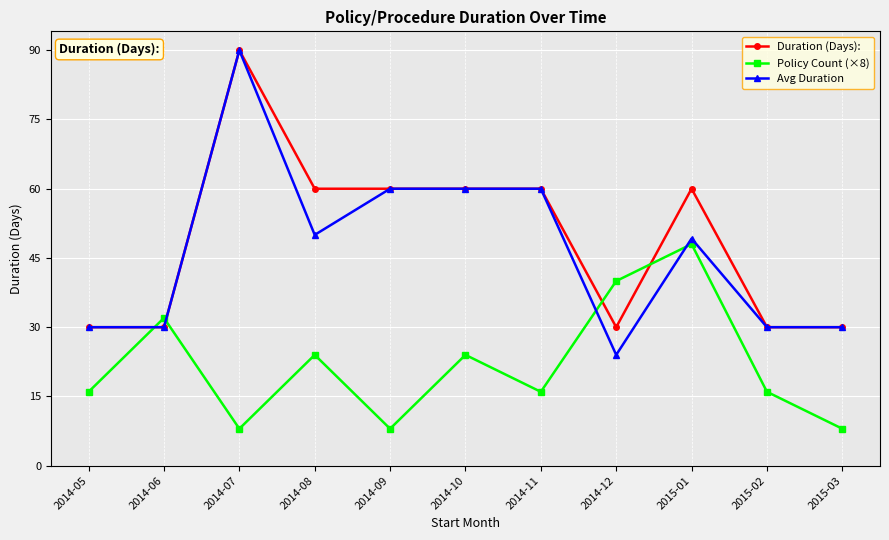

True or false: Policy Count (×8) has a value of 48.0 at 2015-01.

True